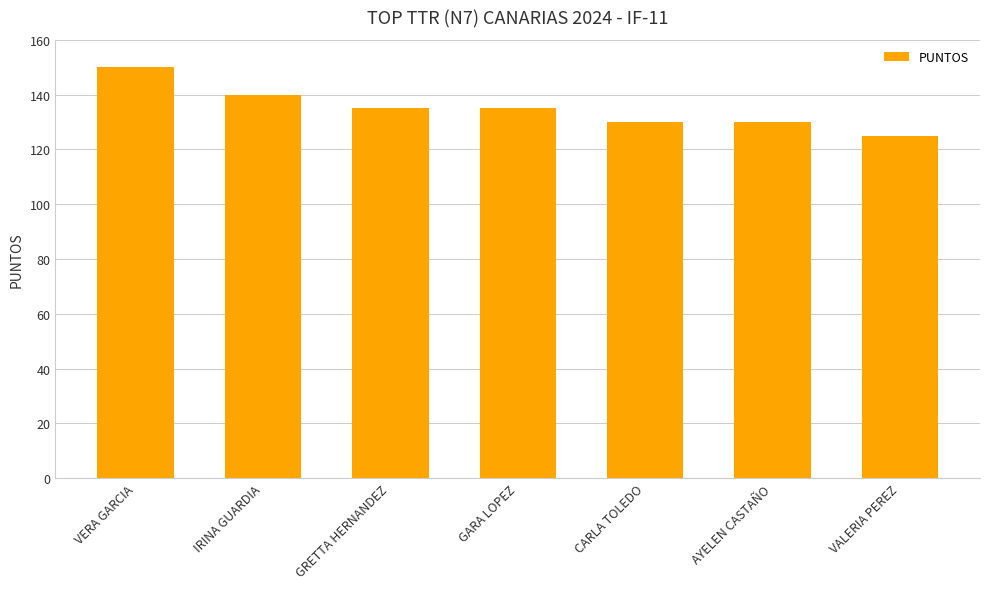

What is the label of the 7th bar from the right?

VERA GARCIA